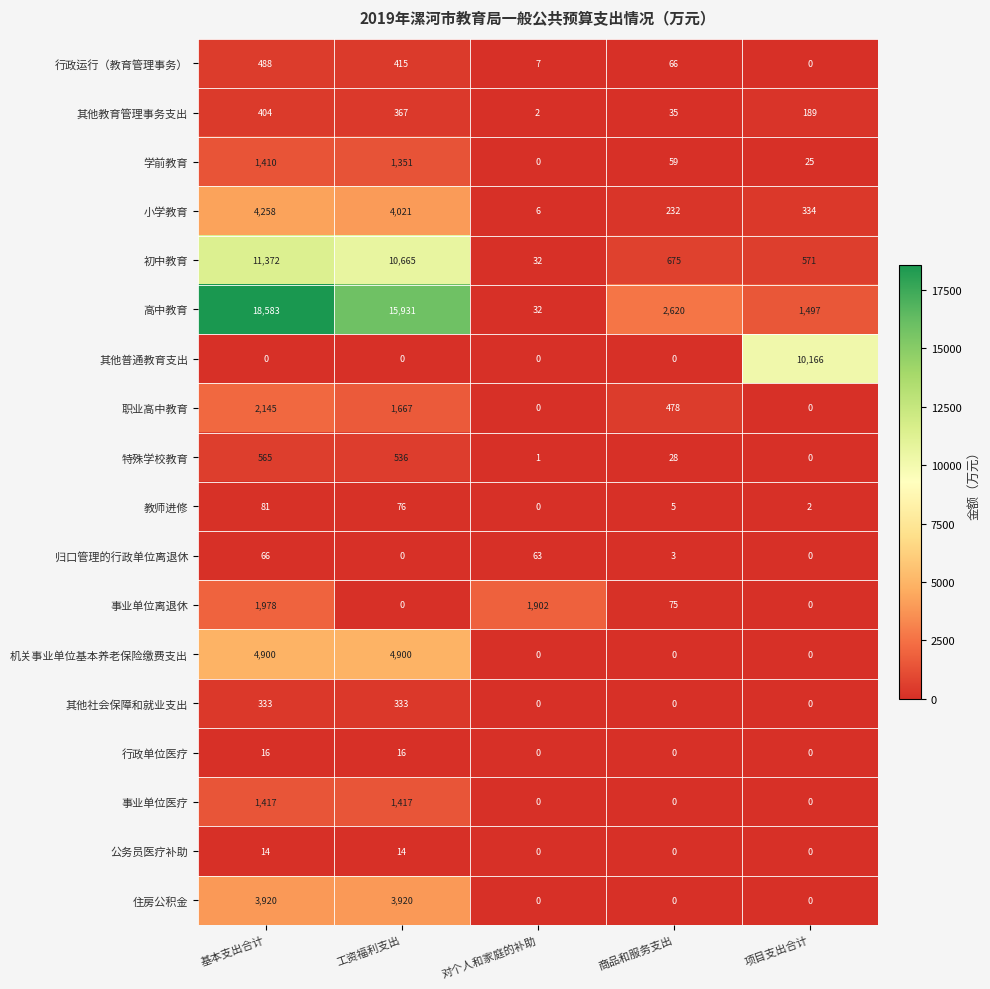

What is the difference between the maximum and second lowest values in the 事业单位离退休 series?

1978